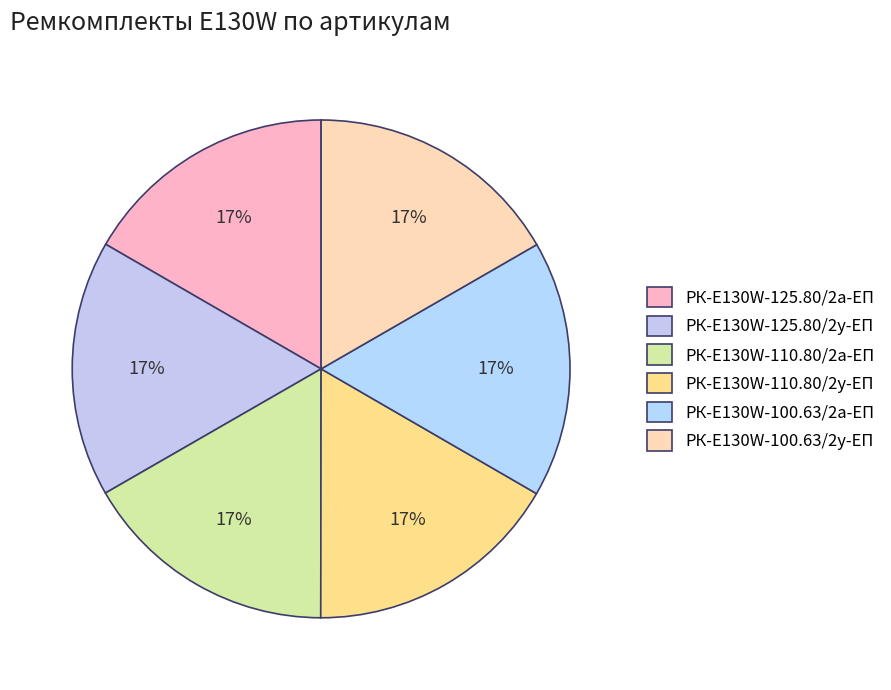

What percentage is the РК-E130W-110.80/2а-ЕП slice, to the nearest percent?

17%